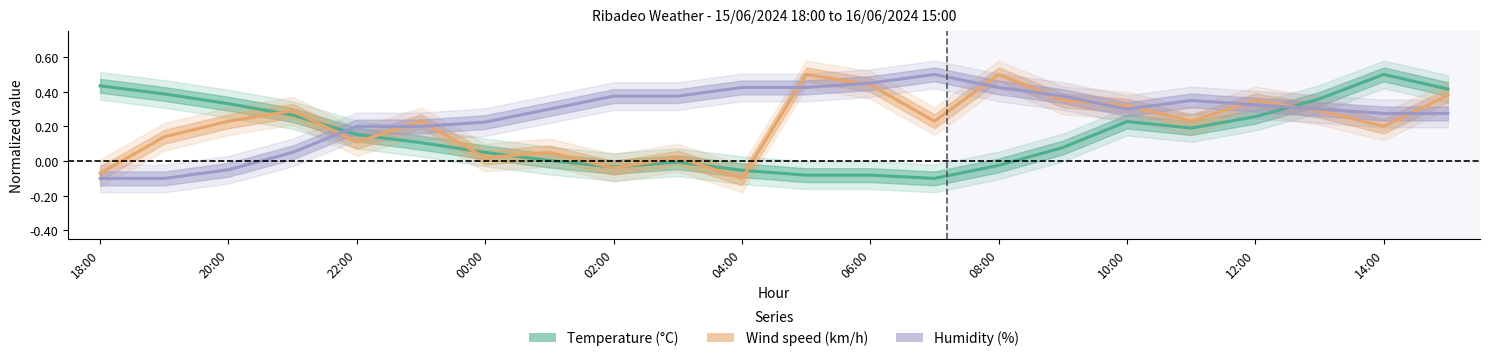

Which series ends up on top after the final intersection of Wind speed (km/h) and Humidity (%)?

Wind speed (km/h)